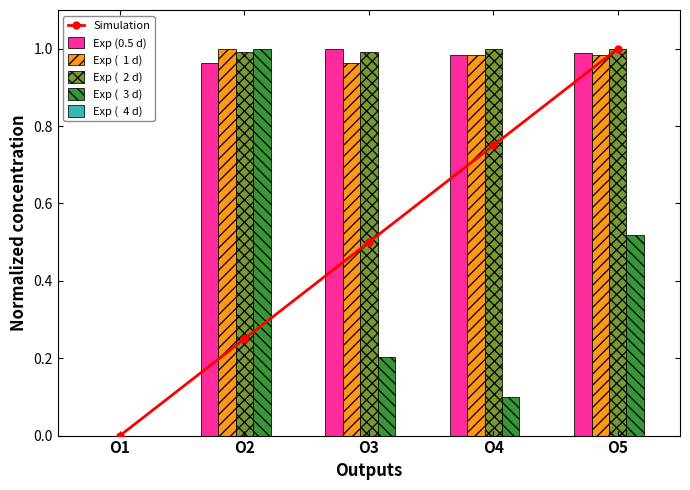

How many groups of bars are there?

5